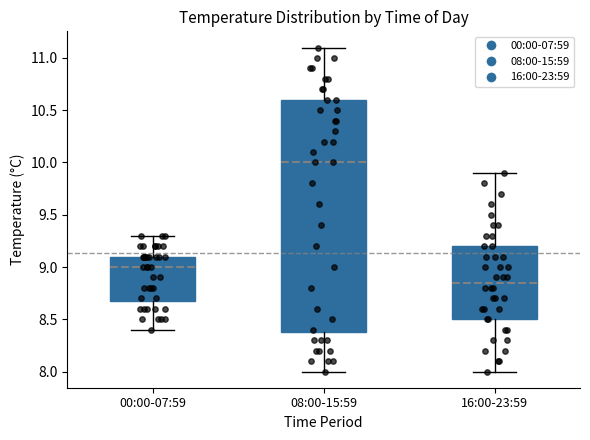

Which box has the highest median line?

08:00-15:59